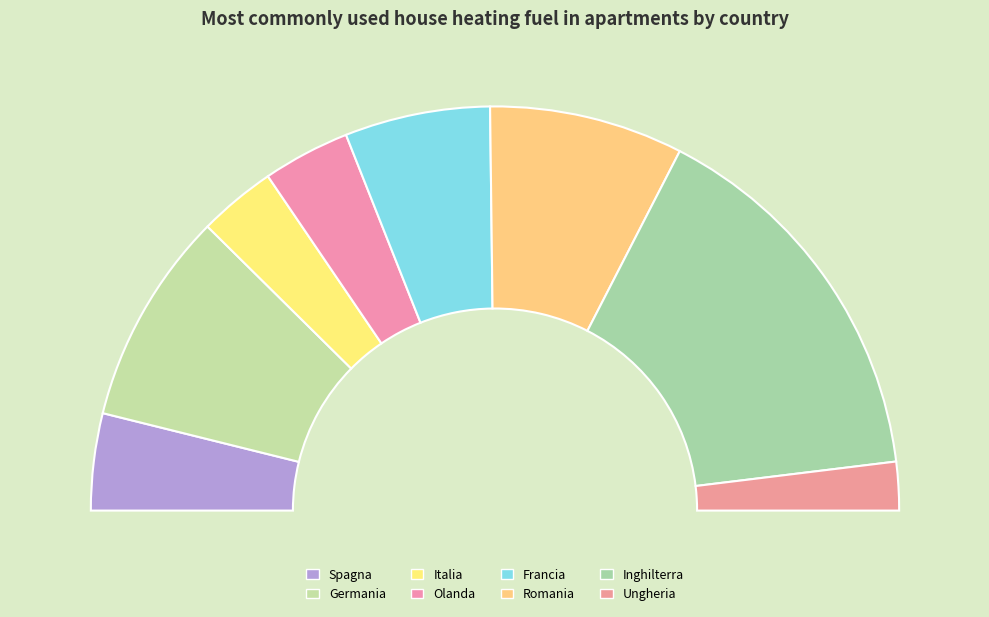

To the nearest percent, what percentage of the pie is Olanda?

7%